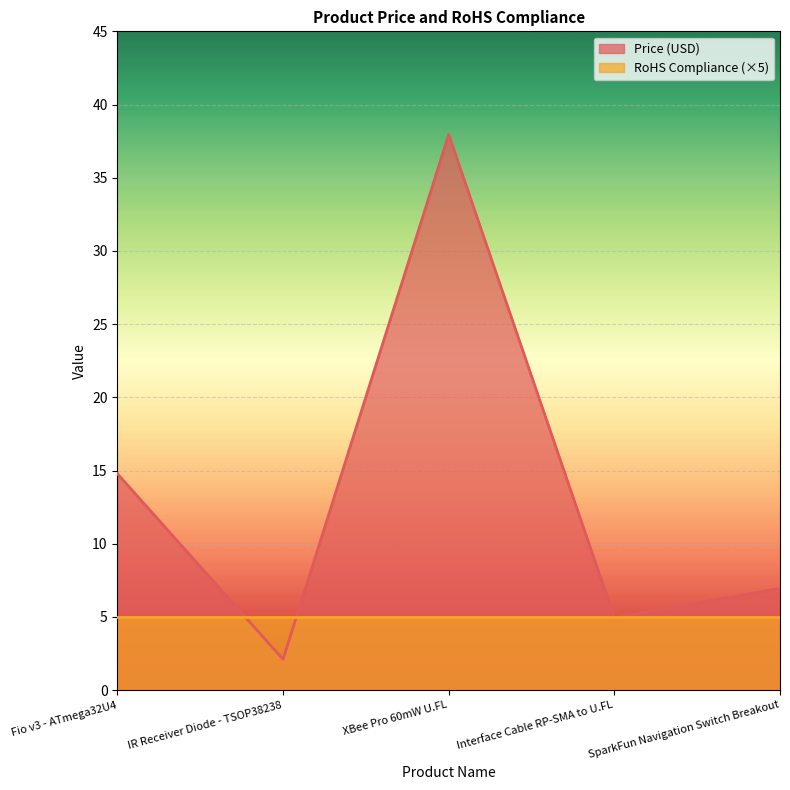

Approximately how many times larger is the value at XBee Pro 60mW U.FL compared to SparkFun Navigation Switch Breakout?

5.5